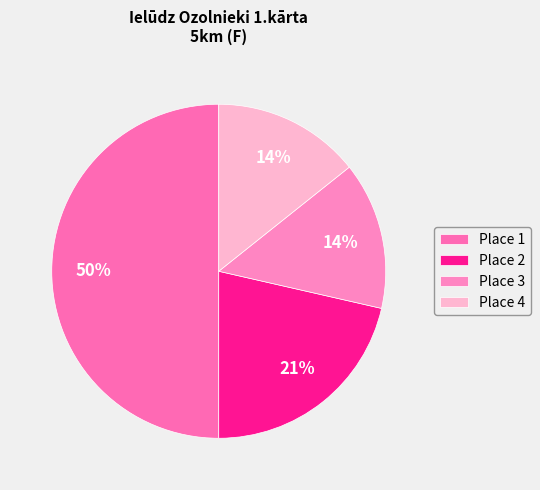

What percentage is the Place 1 slice, to the nearest percent?

50%